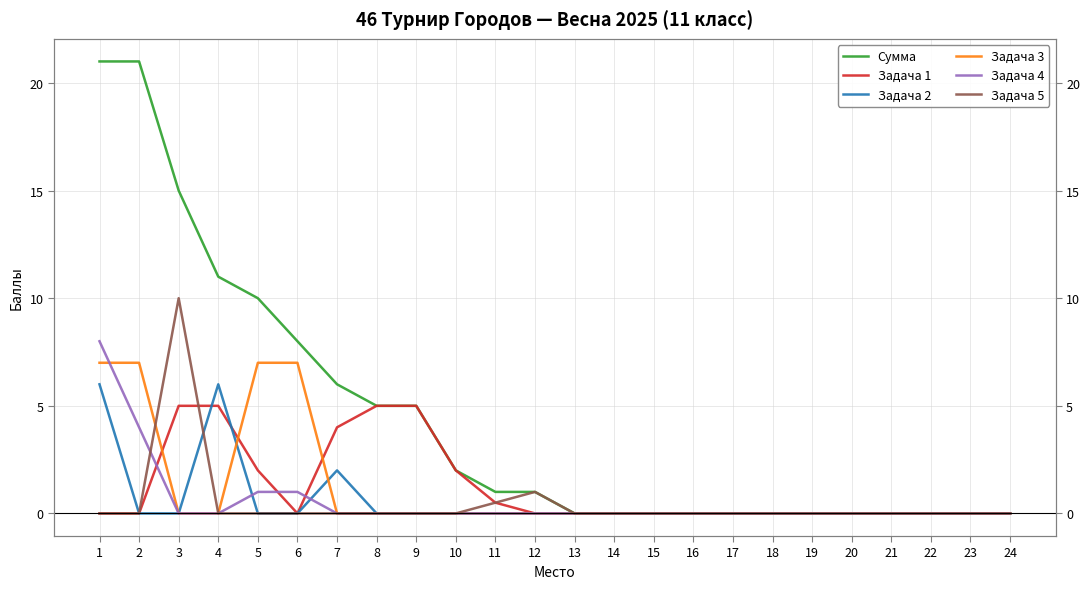

Reading left to right, list all the values displayed in this chart.

Сумма: 1=21.0	2=21.0	3=15.0	4=11.0	5=10.0	6=8.0	7=6.0	8=5.0	9=5.0	10=2.0	11=1.0	12=1.0	13=0.0	14=0.0	15=0.0	16=0.0	17=0.0	18=0.0	19=0.0	20=0.0	21=0.0	22=0.0	23=0.0	24=0.0
Задача 1: 1=0.0	2=0.0	3=5.0	4=5.0	5=2.0	6=0.0	7=4.0	8=5.0	9=5.0	10=2.0	11=0.5	12=0.0	13=0.0	14=0.0	15=0.0	16=0.0	17=0.0	18=0.0	19=0.0	20=0.0	21=0.0	22=0.0	23=0.0	24=0.0
Задача 2: 1=6.0	2=0.0	3=0.0	4=6.0	5=0.0	6=0.0	7=2.0	8=0.0	9=0.0	10=0.0	11=0.0	12=0.0	13=0.0	14=0.0	15=0.0	16=0.0	17=0.0	18=0.0	19=0.0	20=0.0	21=0.0	22=0.0	23=0.0	24=0.0
Задача 3: 1=7.0	2=7.0	3=0.0	4=0.0	5=7.0	6=7.0	7=0.0	8=0.0	9=0.0	10=0.0	11=0.0	12=0.0	13=0.0	14=0.0	15=0.0	16=0.0	17=0.0	18=0.0	19=0.0	20=0.0	21=0.0	22=0.0	23=0.0	24=0.0
Задача 4: 1=8.0	2=4.0	3=0.0	4=0.0	5=1.0	6=1.0	7=0.0	8=0.0	9=0.0	10=0.0	11=0.0	12=0.0	13=0.0	14=0.0	15=0.0	16=0.0	17=0.0	18=0.0	19=0.0	20=0.0	21=0.0	22=0.0	23=0.0	24=0.0
Задача 5: 1=0.0	2=0.0	3=10.0	4=0.0	5=0.0	6=0.0	7=0.0	8=0.0	9=0.0	10=0.0	11=0.5	12=1.0	13=0.0	14=0.0	15=0.0	16=0.0	17=0.0	18=0.0	19=0.0	20=0.0	21=0.0	22=0.0	23=0.0	24=0.0